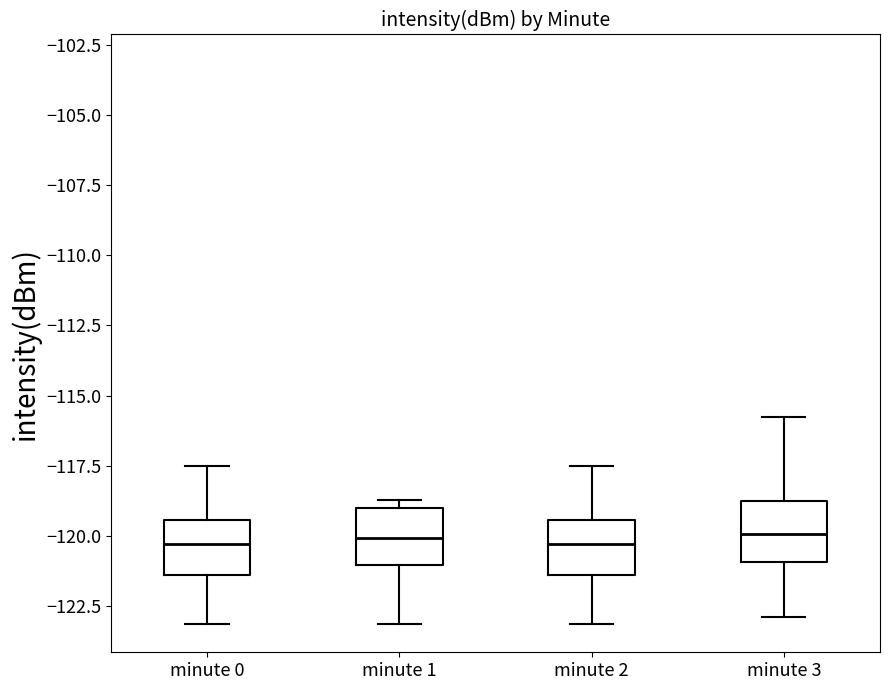

Where does the lower whisker of the box for minute 2 end on the y-axis? The values are not printed on the chart, so give them approximately, as read against the axis.

-123.0